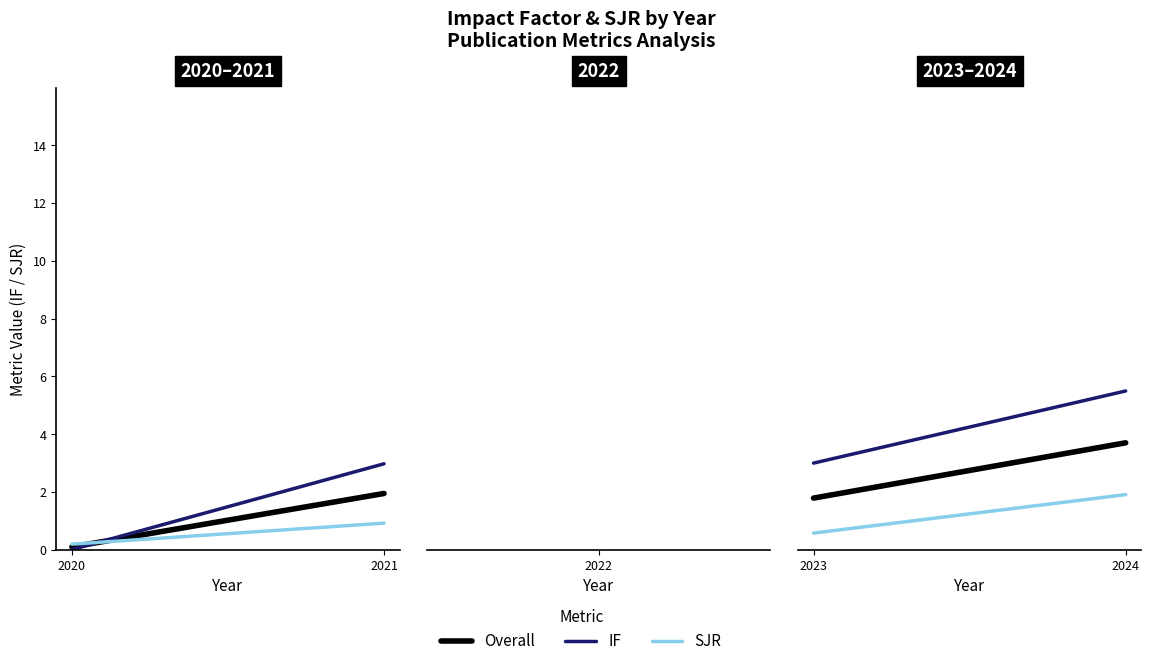

What are all the series names shown in the legend?

Overall, IF, SJR